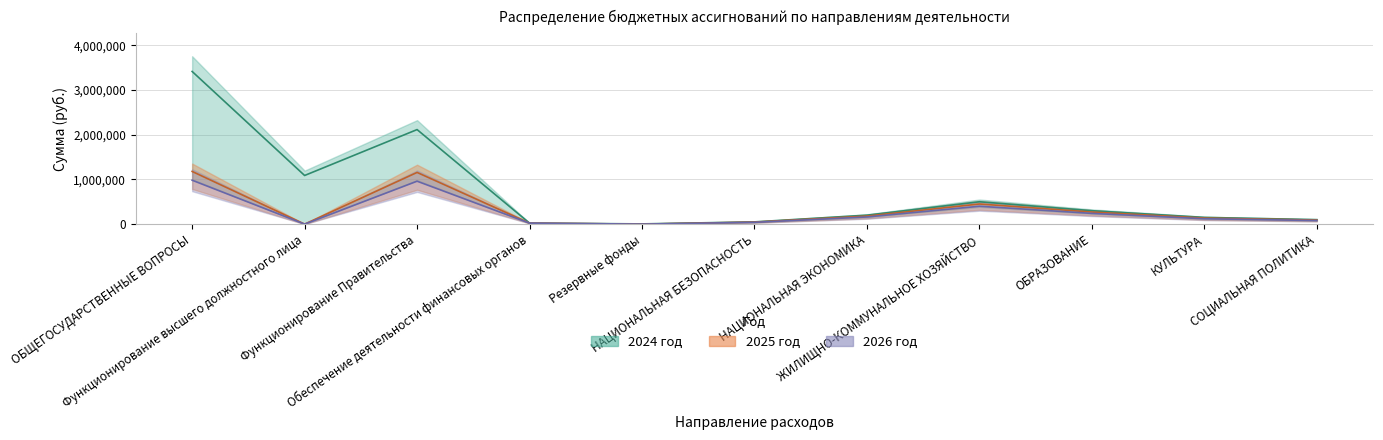

What is the difference between the maximum and second lowest values in the 2024 год series?

3393160